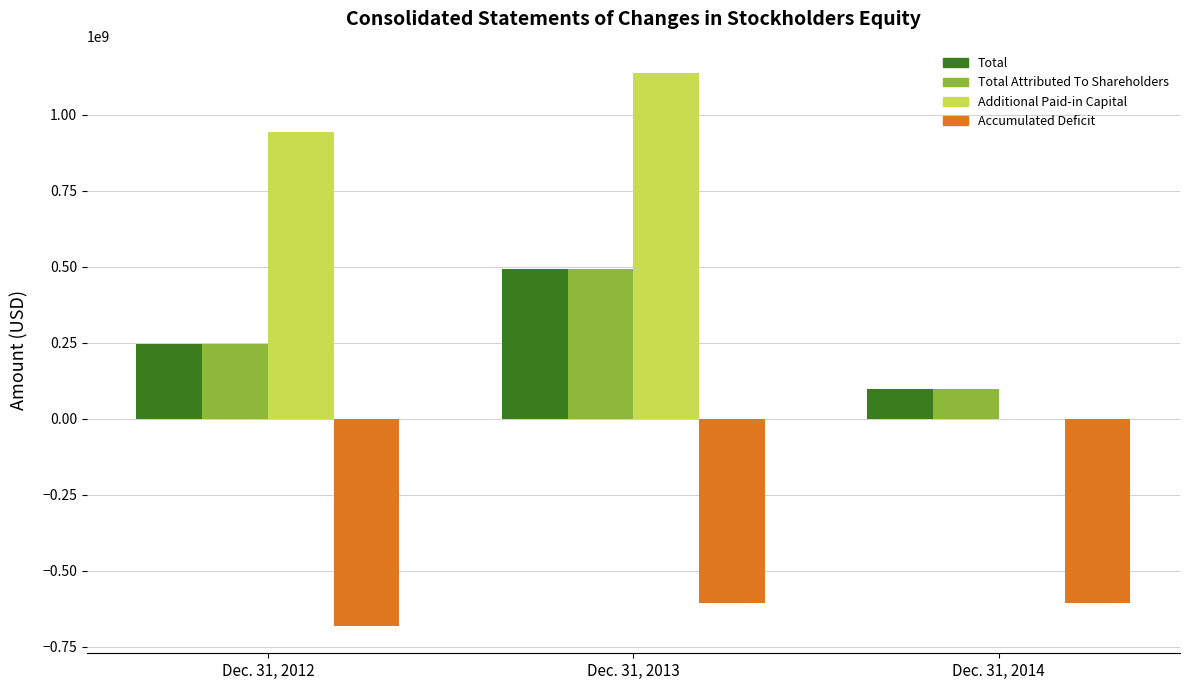

What is the sum of all Additional Paid-in Capital values?

2078469000